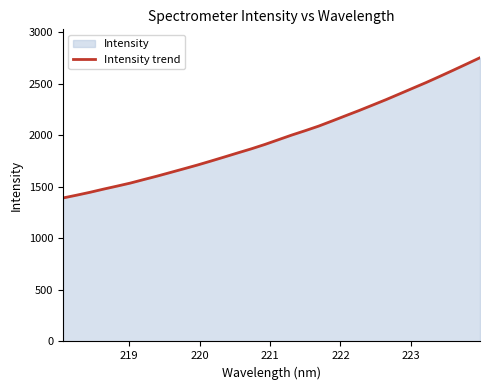

What is the difference between the maximum and minimum values?

1361.1